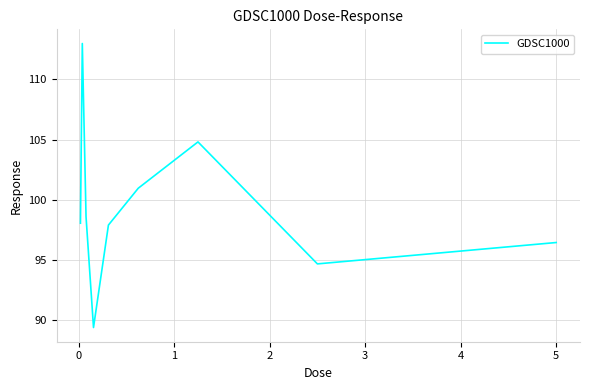

What is the difference between the maximum and minimum values?

23.6